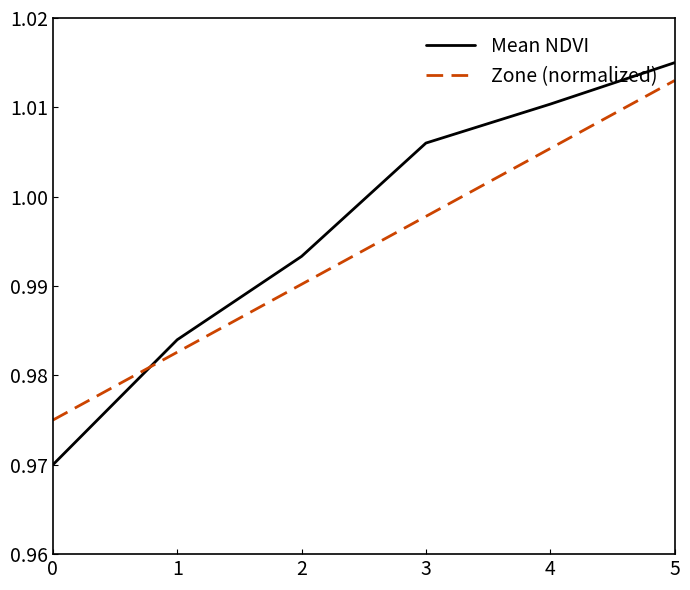

The value of Mean NDVI at 2 is 0.4. True or false?

False